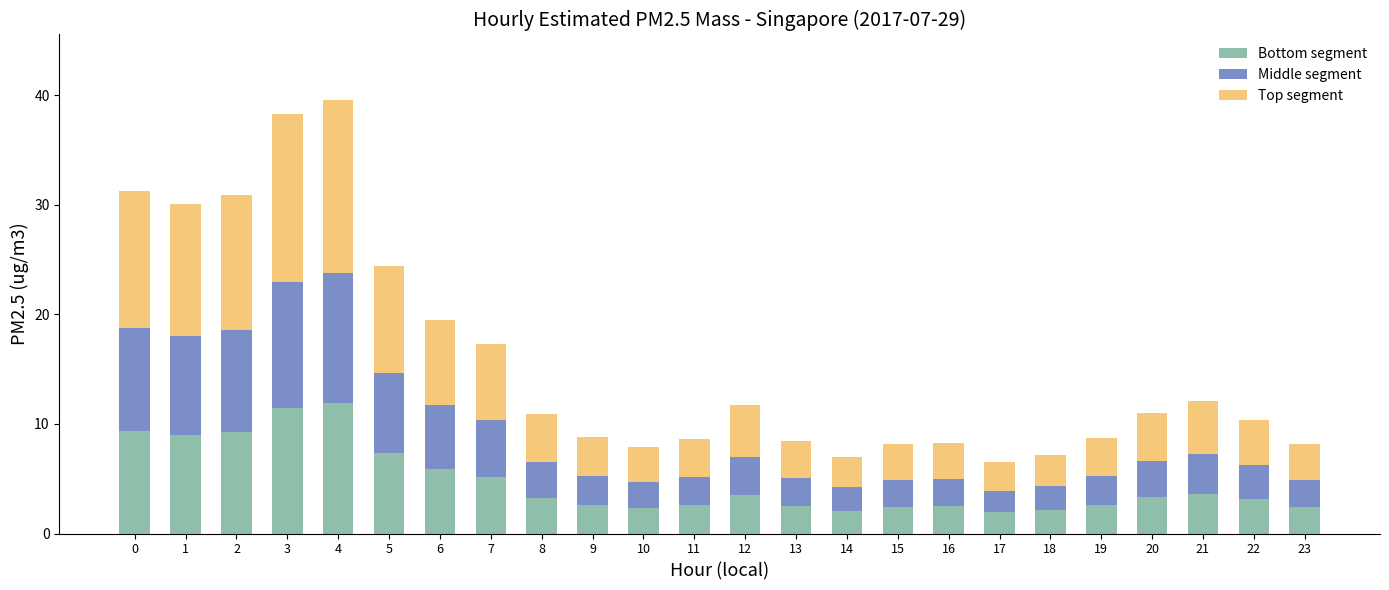

What is the total value across all series at 2?

30.9